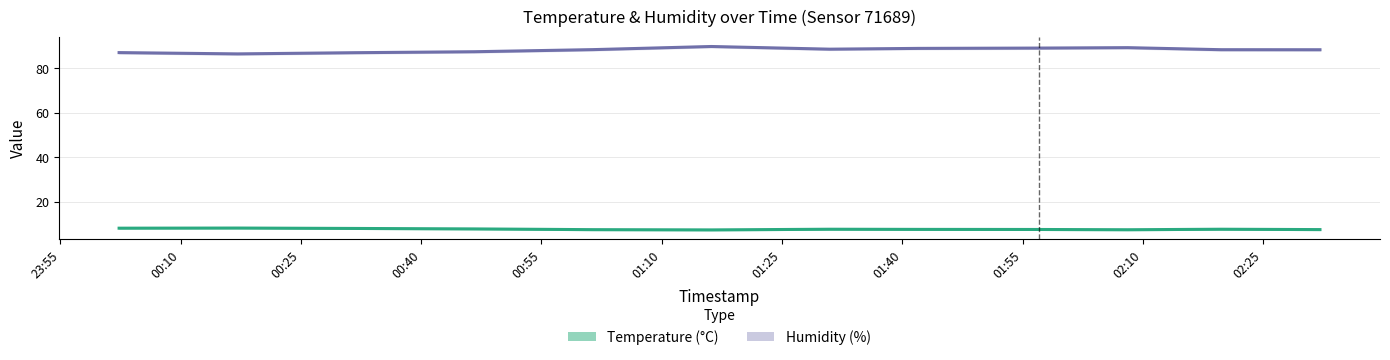

List the series in order of their peak value, lowest first.

temperature, humidity